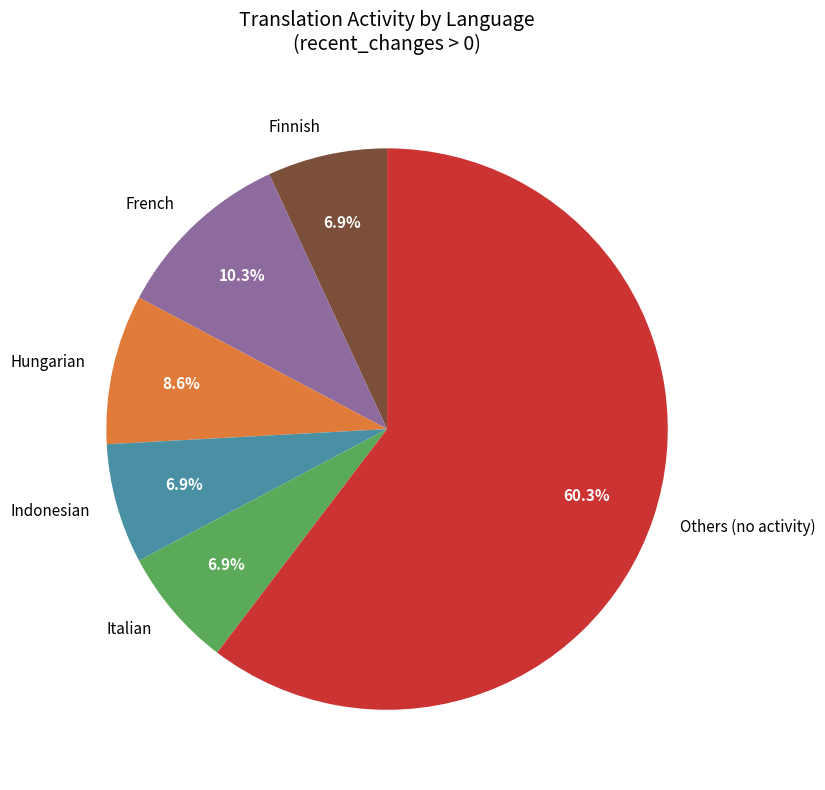

Which category has the biggest portion of the pie?

Others (no activity)